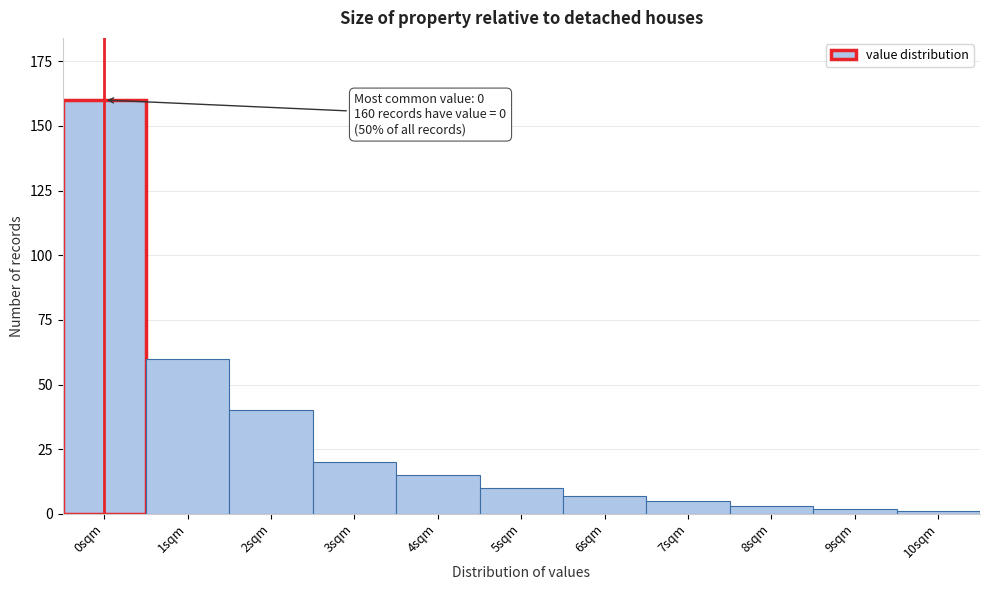

Reading left to right, list all the values displayed in this chart.

160	60	40	20	15	10	7	5	3	2	1